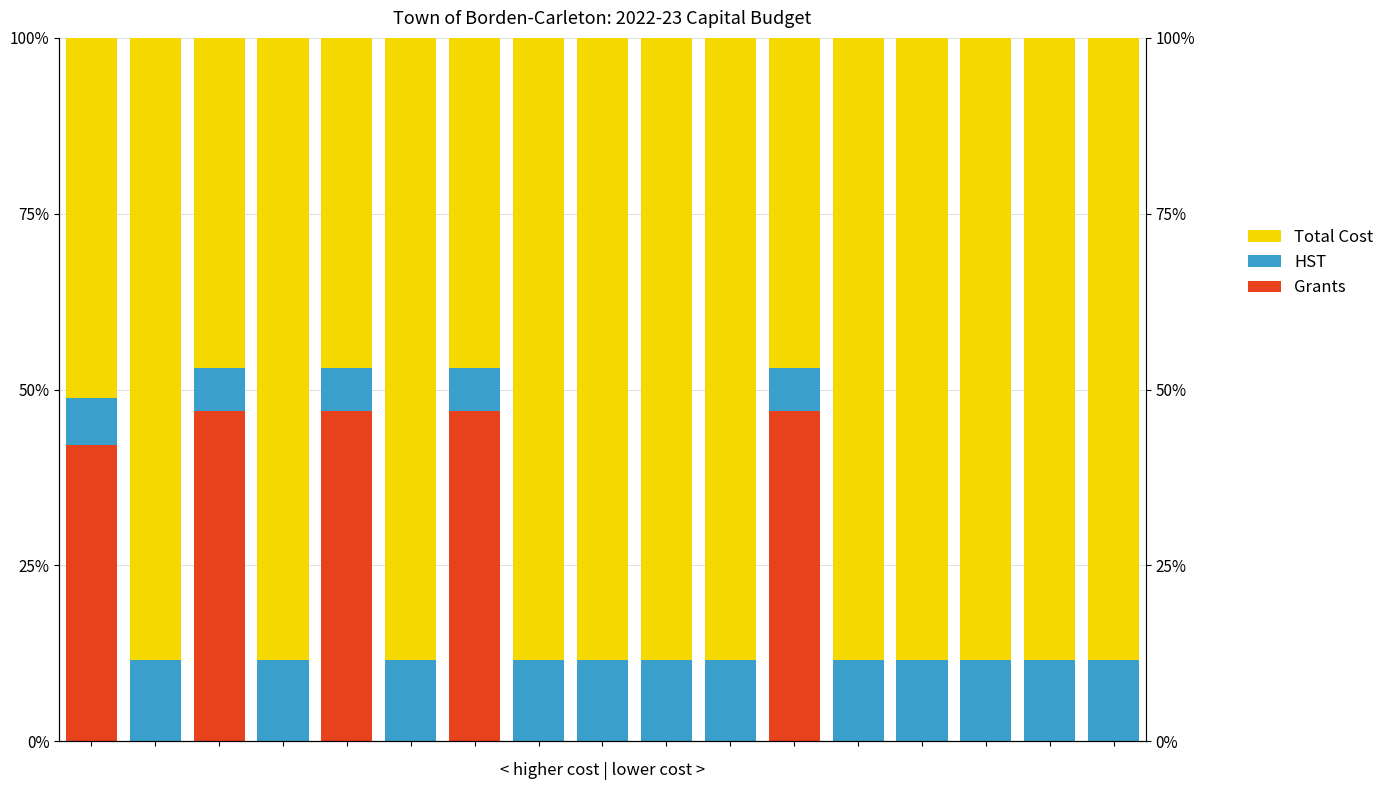

What is the difference between the maximum and second lowest values in the Total Cost series?

41.6